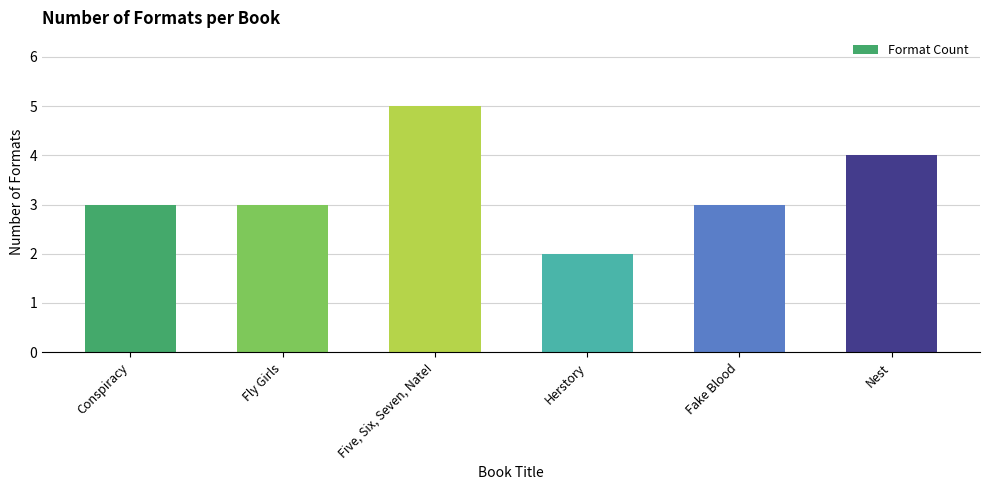

Is it true that the value at Fake Blood is 4?

False